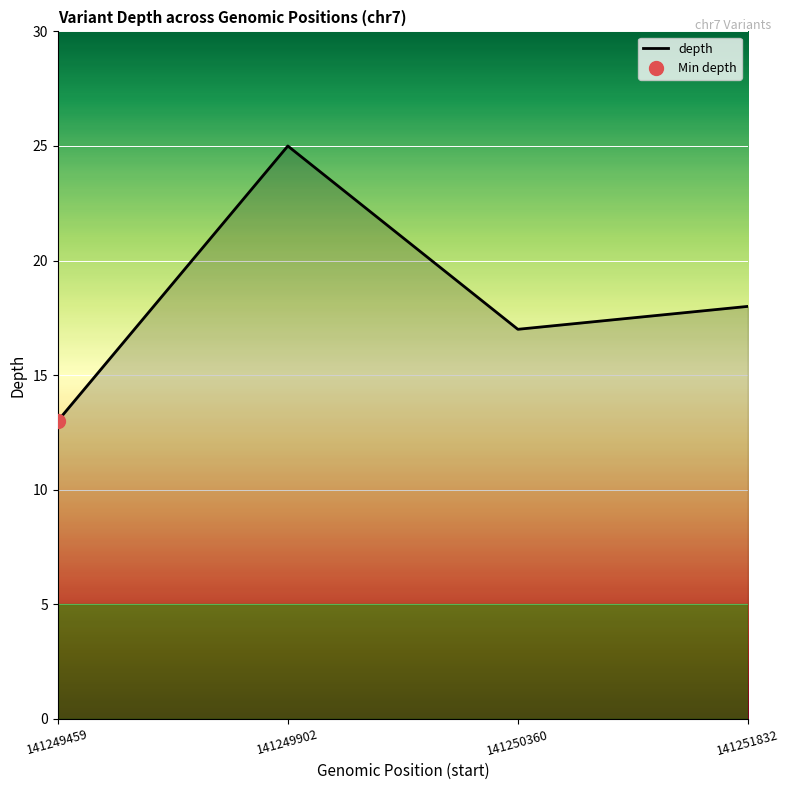

What is the sum of the values at 141251832 and 141249459?

31